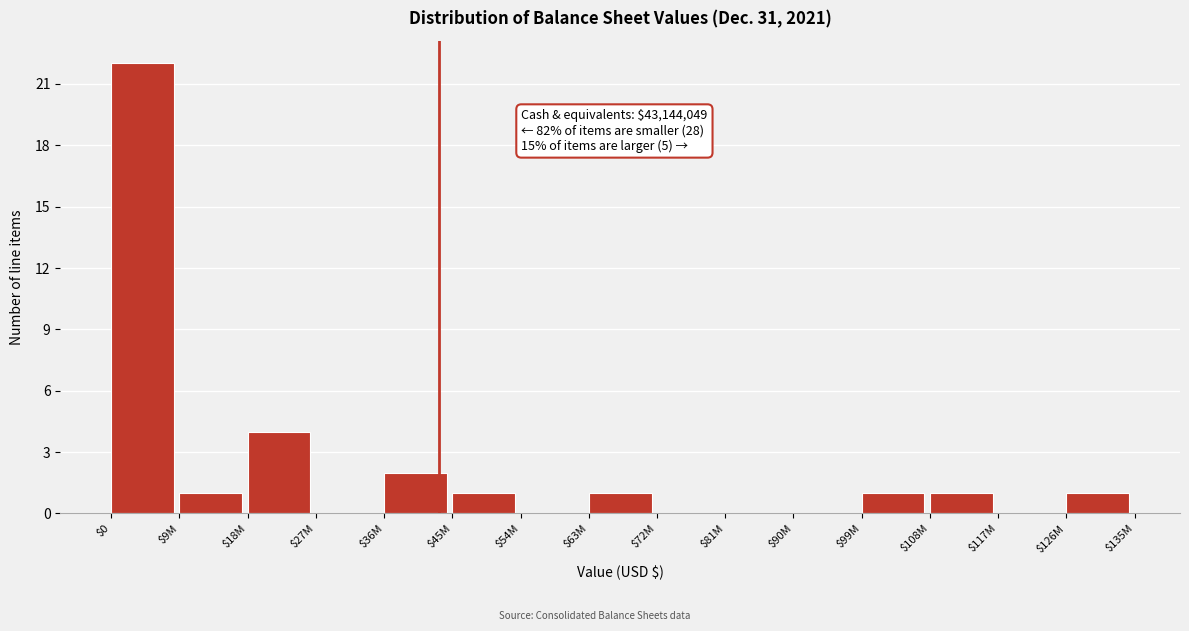

What is the greatest value displayed?

22